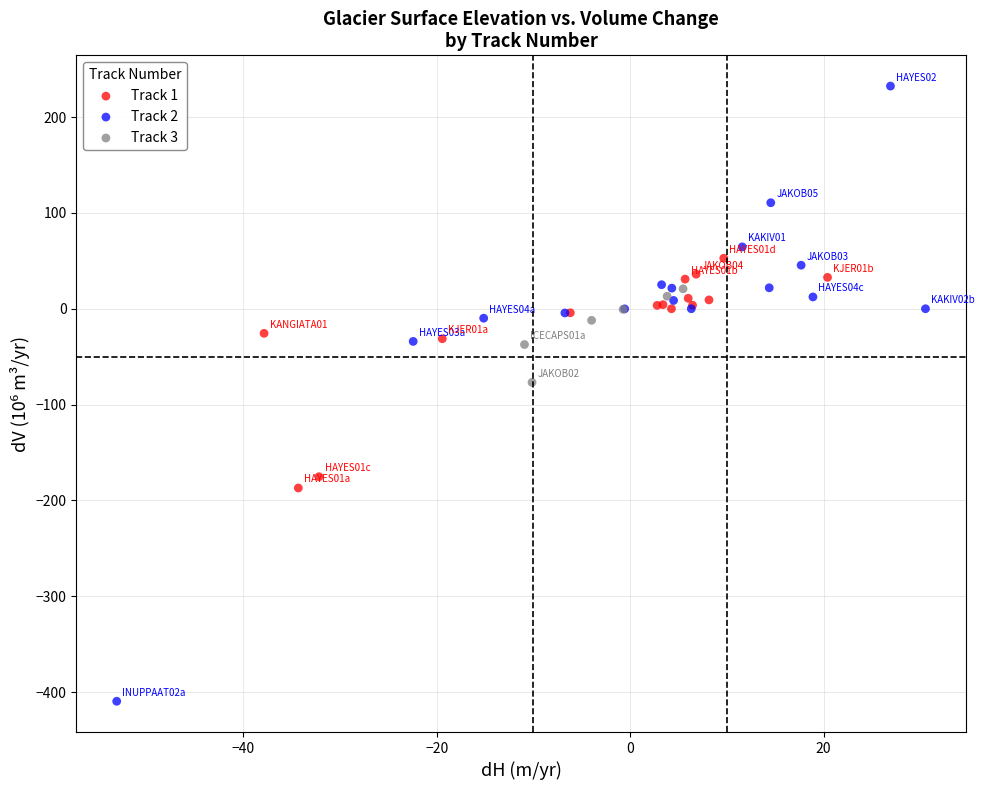

Which series has the largest Y range (max minus min)?

Track 2